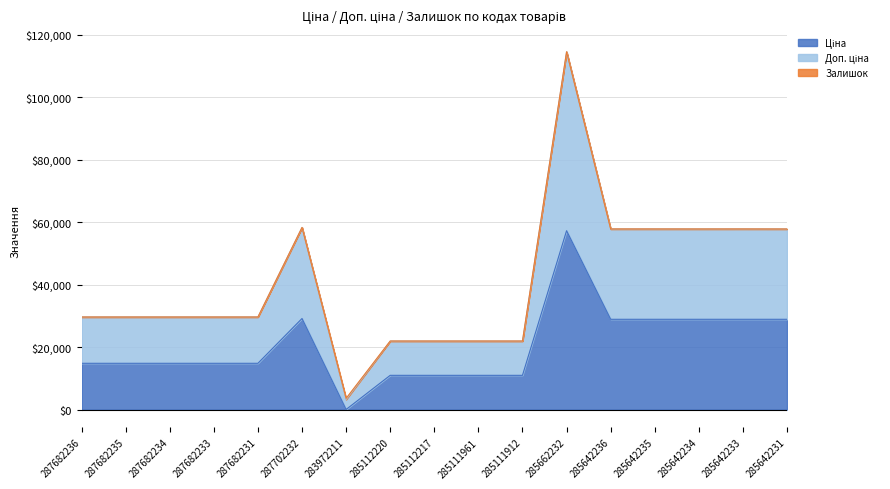

What is the total value across all series at 287682235?

29635.2